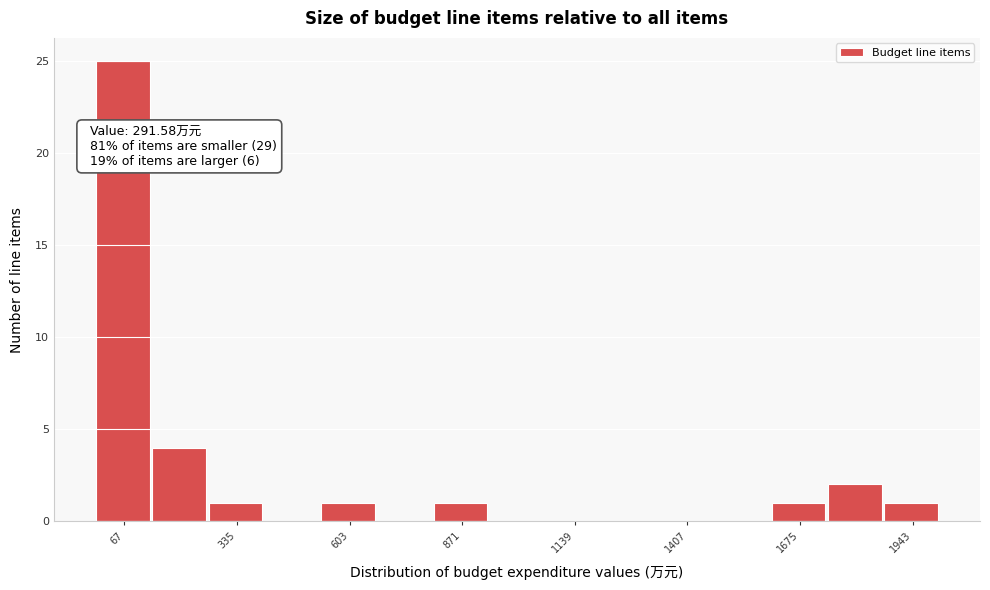

Around what value on the x-axis is the tallest bar? Give the approximate position of its centre, as read against the axis.

50